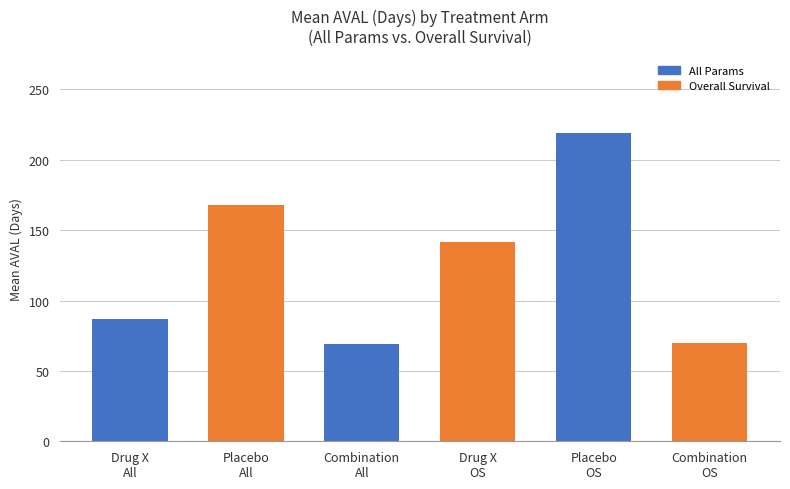

What is the value of the 3rd bar from the left?

69.1